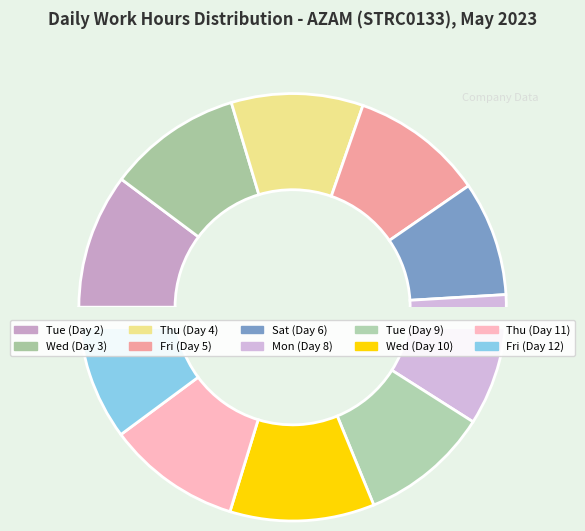

Is it true that Wed (Day 10) is 21% of the pie?

False